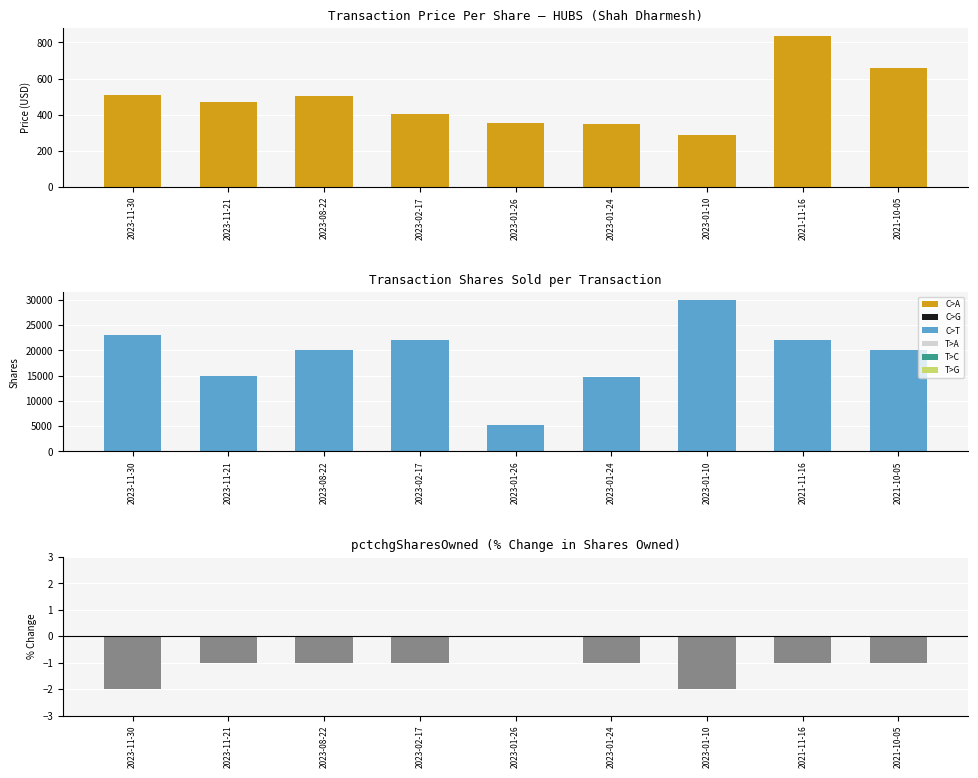

At 2023-11-30, list the series in order from largest to smallest.

transactionShares, transactionPricePerShare, pctchgSharesOwned